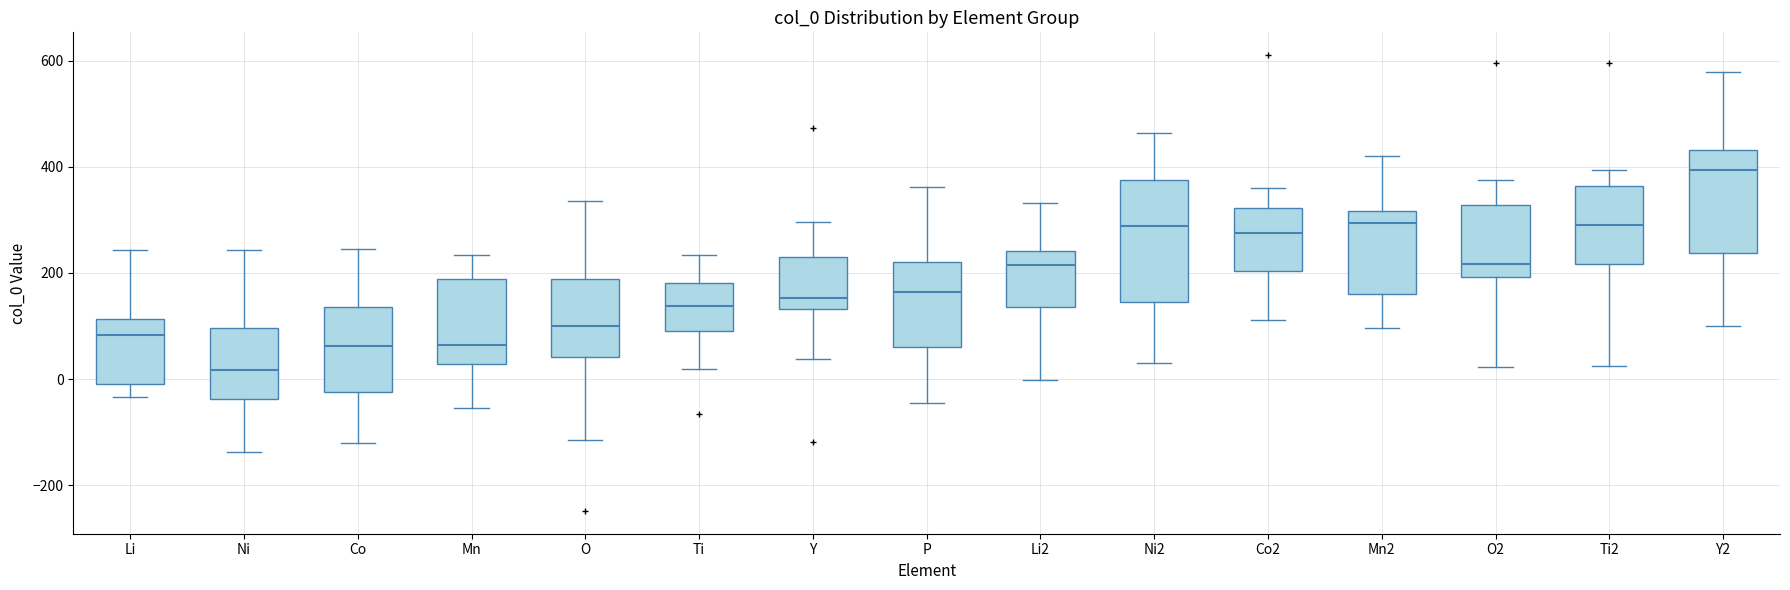

Where does the median line of the box for O2 sit on the y-axis? The values are not printed on the chart, so give them approximately, as read against the axis.

220